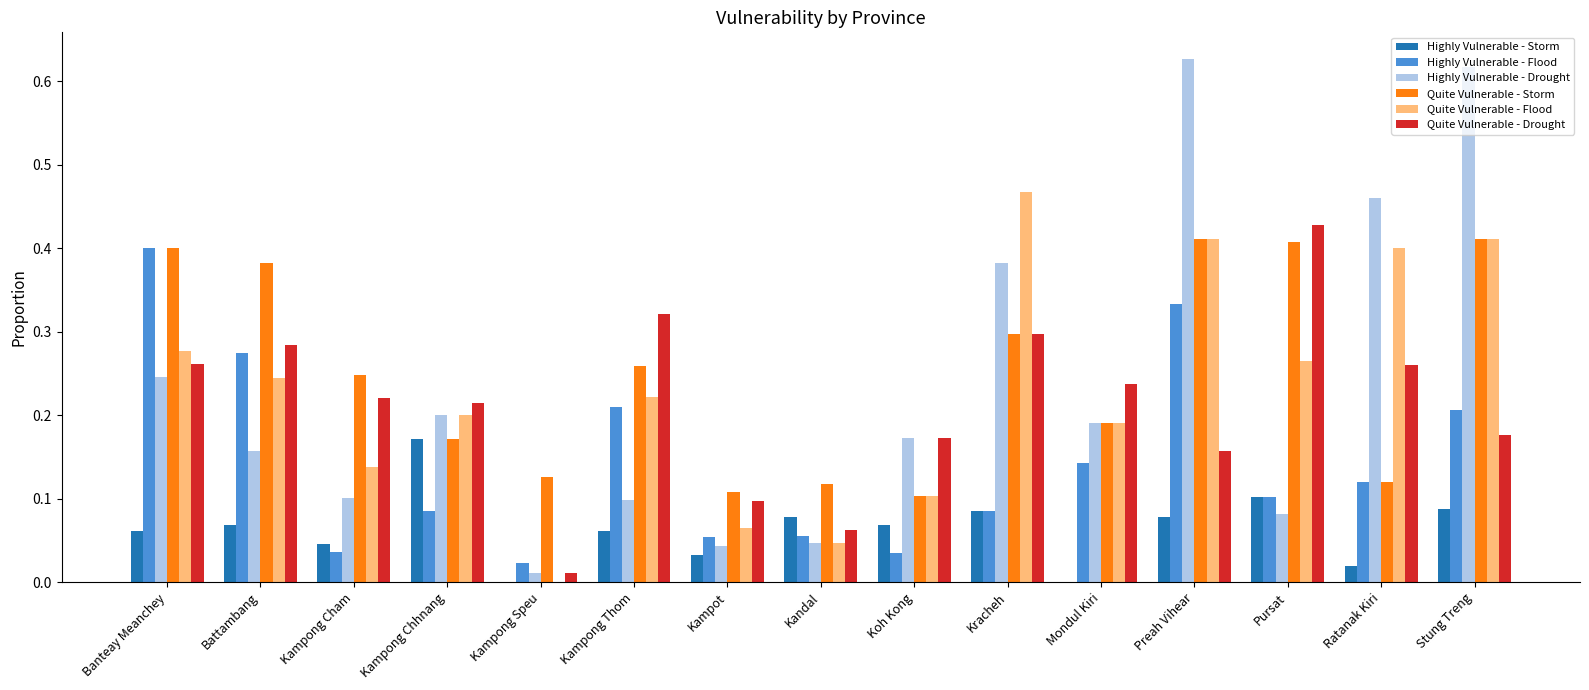

Between Kampong Cham and Stung Treng, which series saw the biggest shift?

Highly Vulnerable - Drought